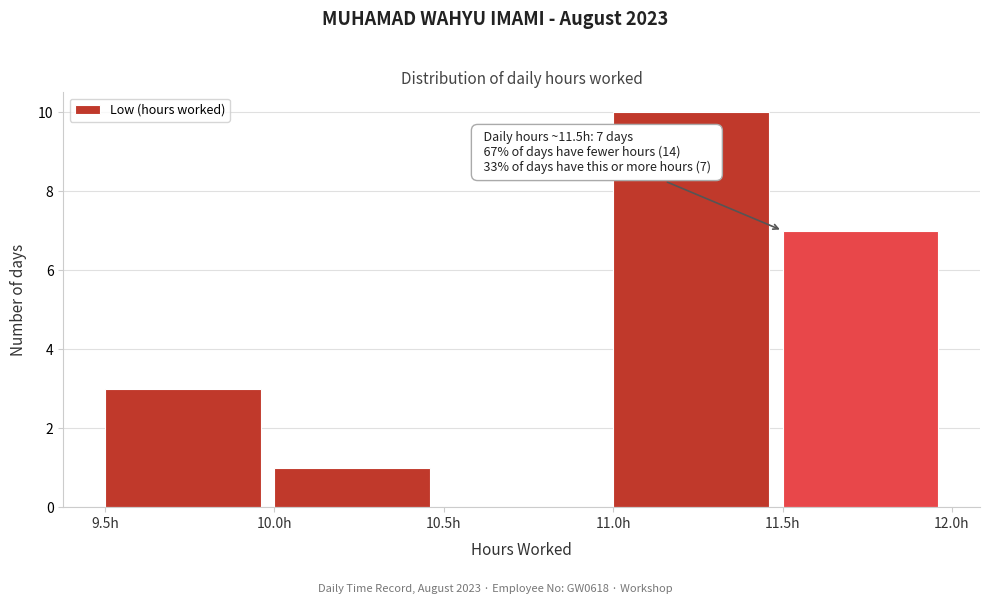

Which range on the x-axis has the tallest bar?

11.0 to 11.5